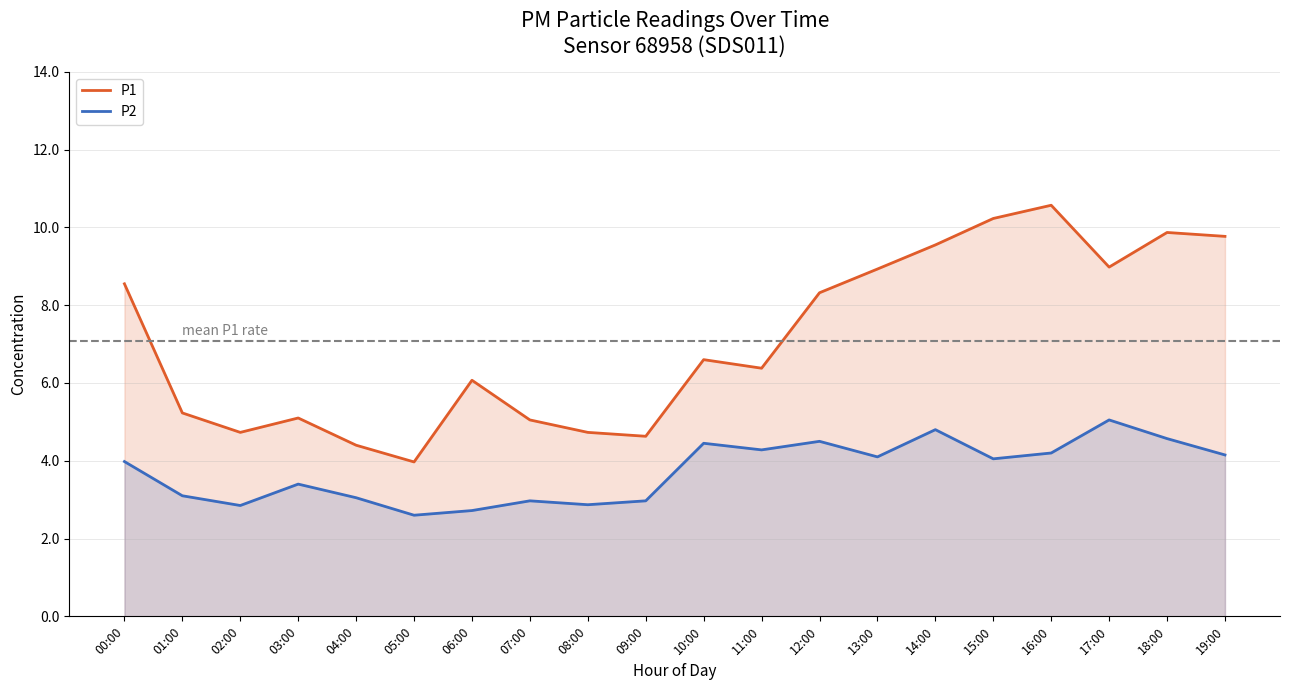

What are all the series names shown in the legend?

P1, P2